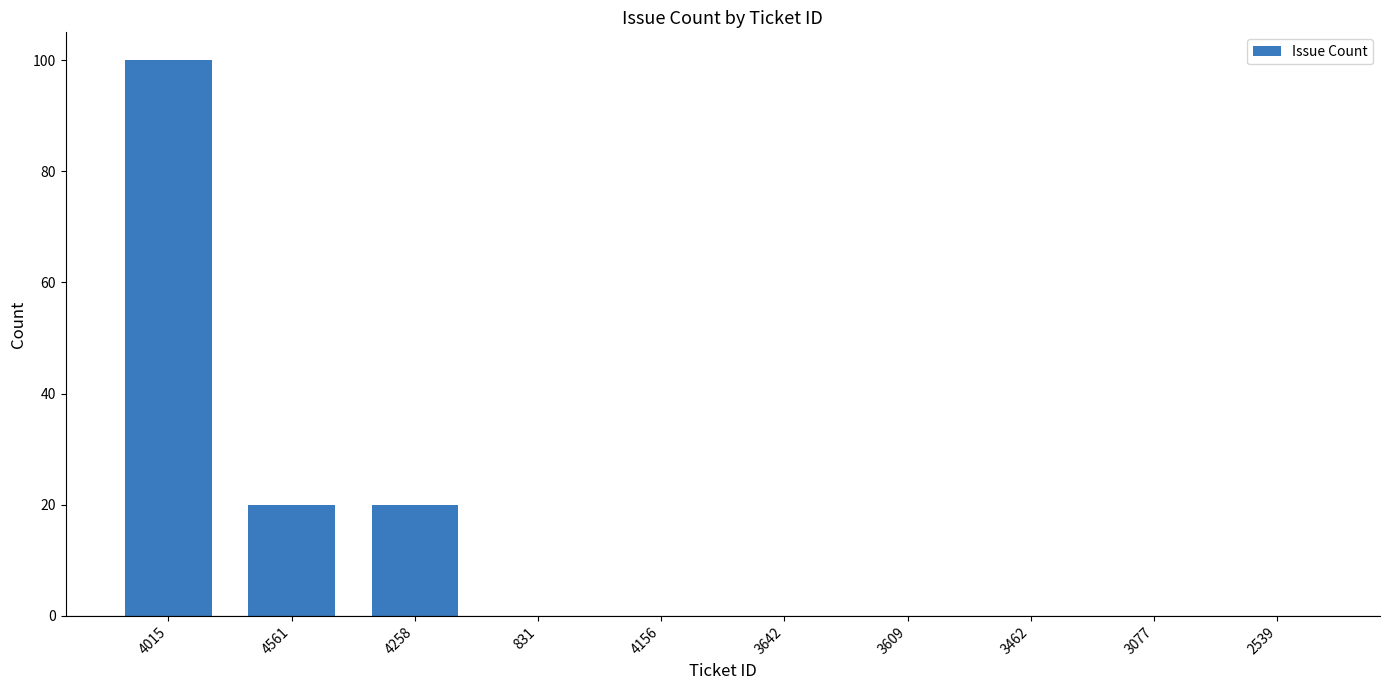

What is the change in value from 4015 to 4258?

-80